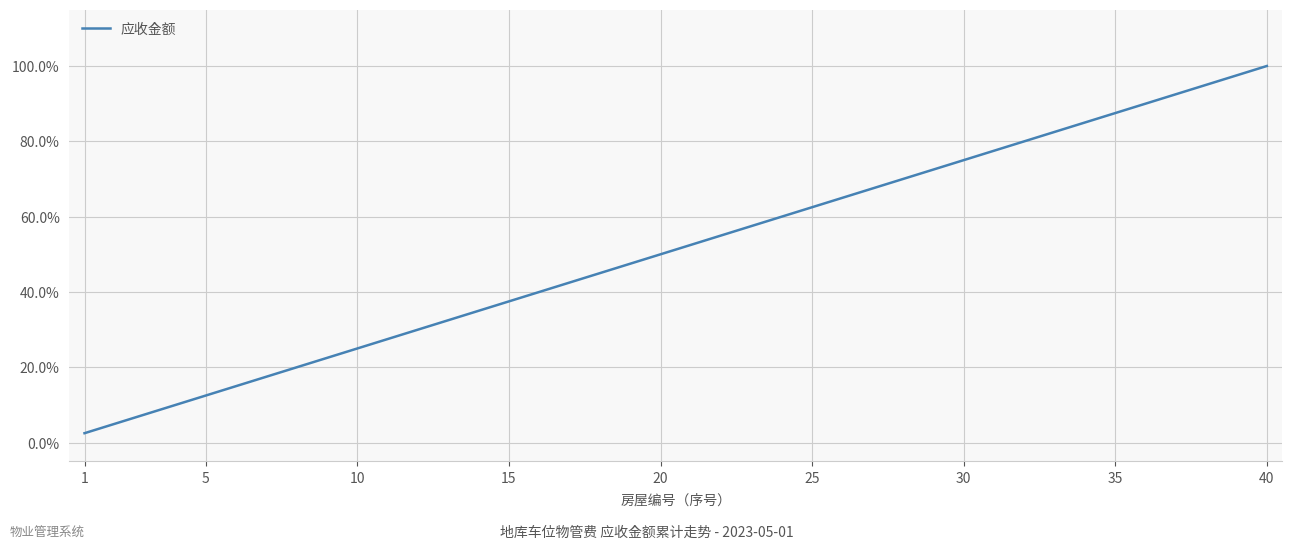

What is the maximum value shown in the chart?

100.0